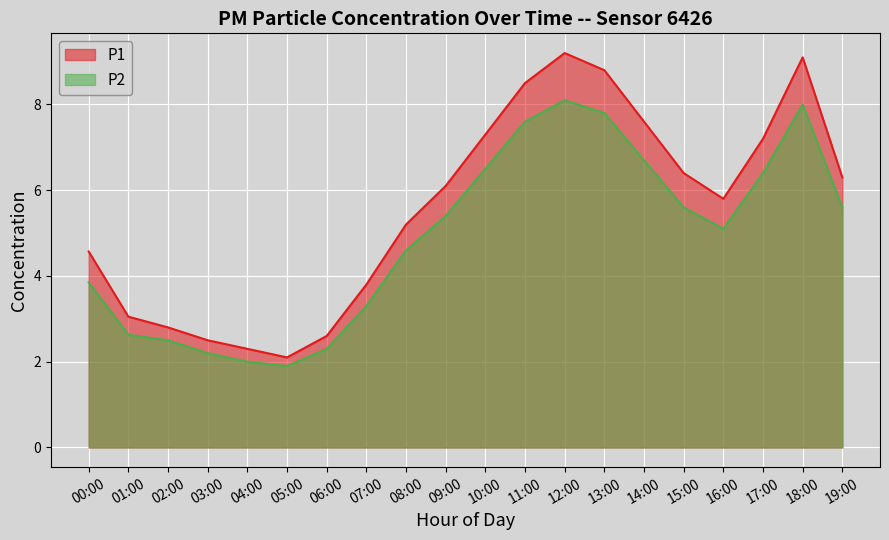

True or false: P2 has a value of 9.7 at 19:00.

False